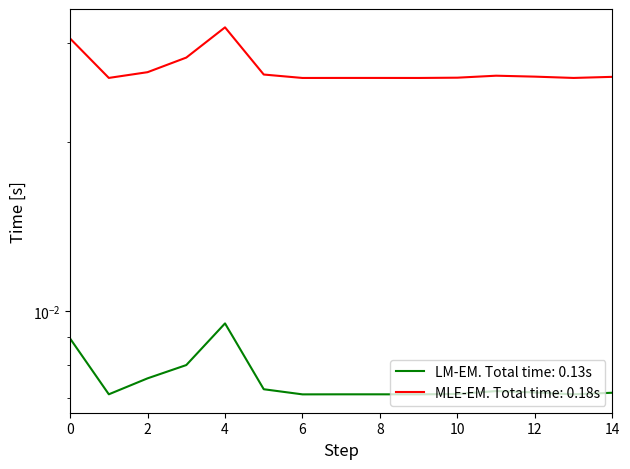

Rank the categories by MLE-EM. Total time: 0.18s value from highest to lowest.

4, 0, 3, 2, 5, 11, 12, 14, 10, 1, 7, 8, 13, 9, 6